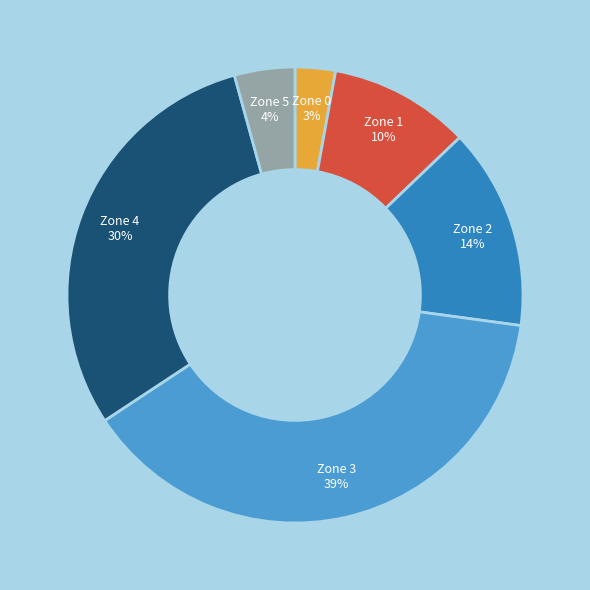

To the nearest percent, what is the average slice percentage?

17%